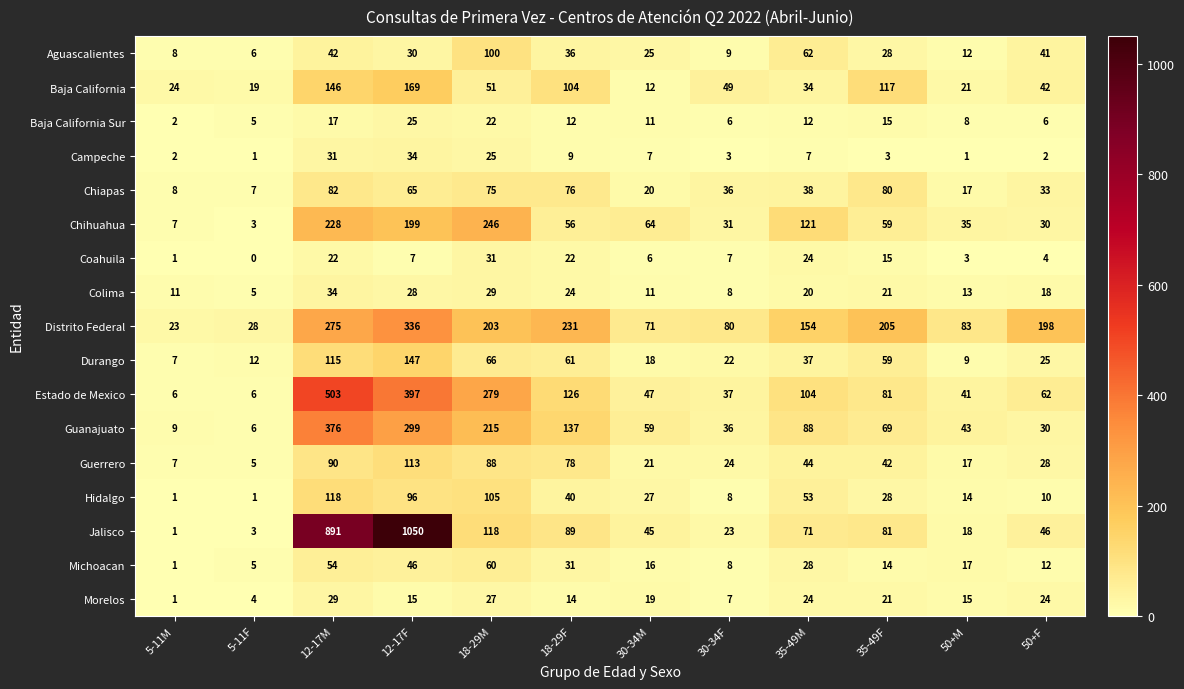

What value does the Guanajuato series have at 12-17F, to the nearest 5?

300